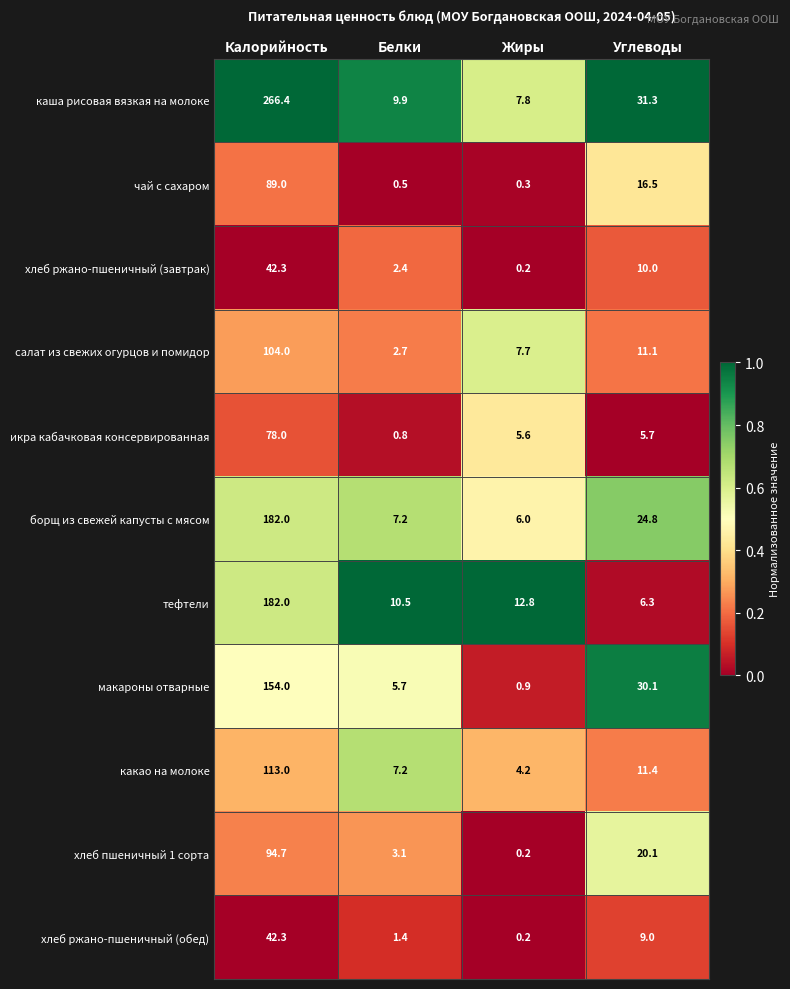

Which series has the largest range (max minus min)?

каша рисовая вязкая на молоке